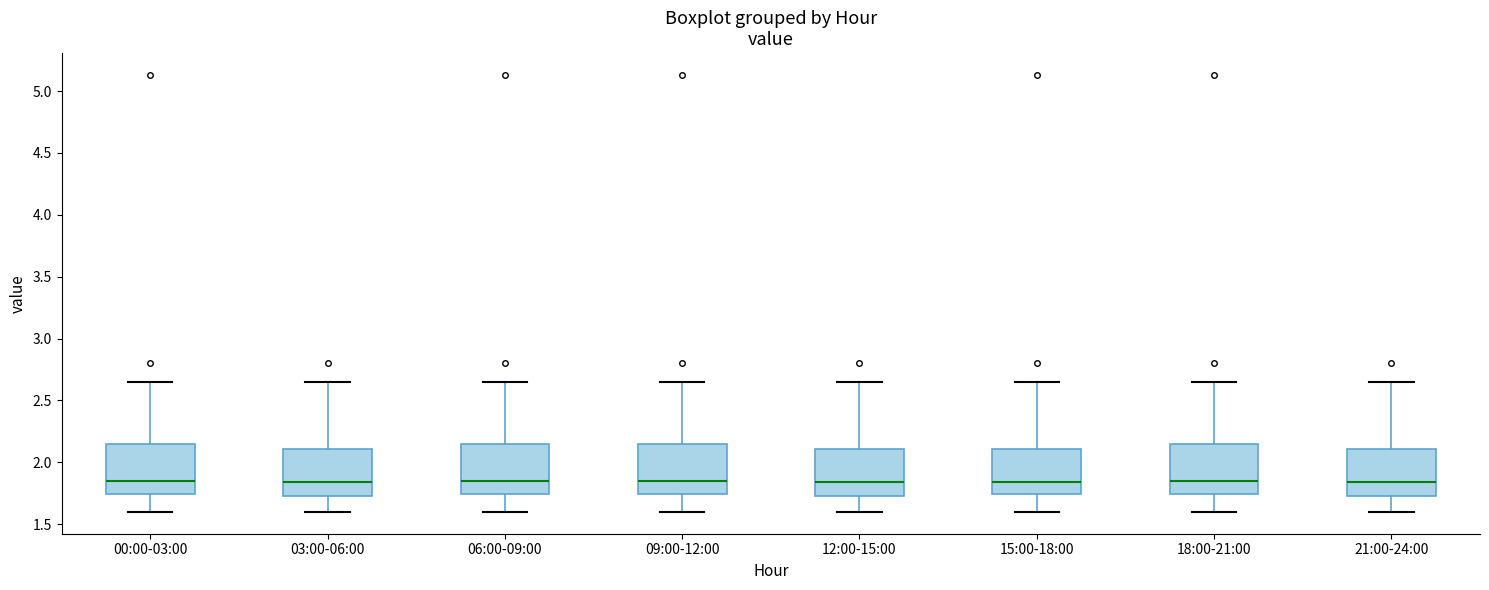

Reading left to right, read every box against the y-axis: the position of its median line, the range the box covers, and the ends of its whiskers. The values are not printed on the chart, so give them approximately, as read against the axis.

00:00-03:00: median 1.85, box 1.75 to 2.15, whiskers 1.60 to 2.65
03:00-06:00: median 1.85, box 1.75 to 2.10, whiskers 1.60 to 2.65
06:00-09:00: median 1.85, box 1.75 to 2.15, whiskers 1.60 to 2.65
09:00-12:00: median 1.85, box 1.75 to 2.15, whiskers 1.60 to 2.65
12:00-15:00: median 1.85, box 1.75 to 2.10, whiskers 1.60 to 2.65
15:00-18:00: median 1.85, box 1.75 to 2.10, whiskers 1.60 to 2.65
18:00-21:00: median 1.85, box 1.75 to 2.15, whiskers 1.60 to 2.65
21:00-24:00: median 1.85, box 1.75 to 2.10, whiskers 1.60 to 2.65